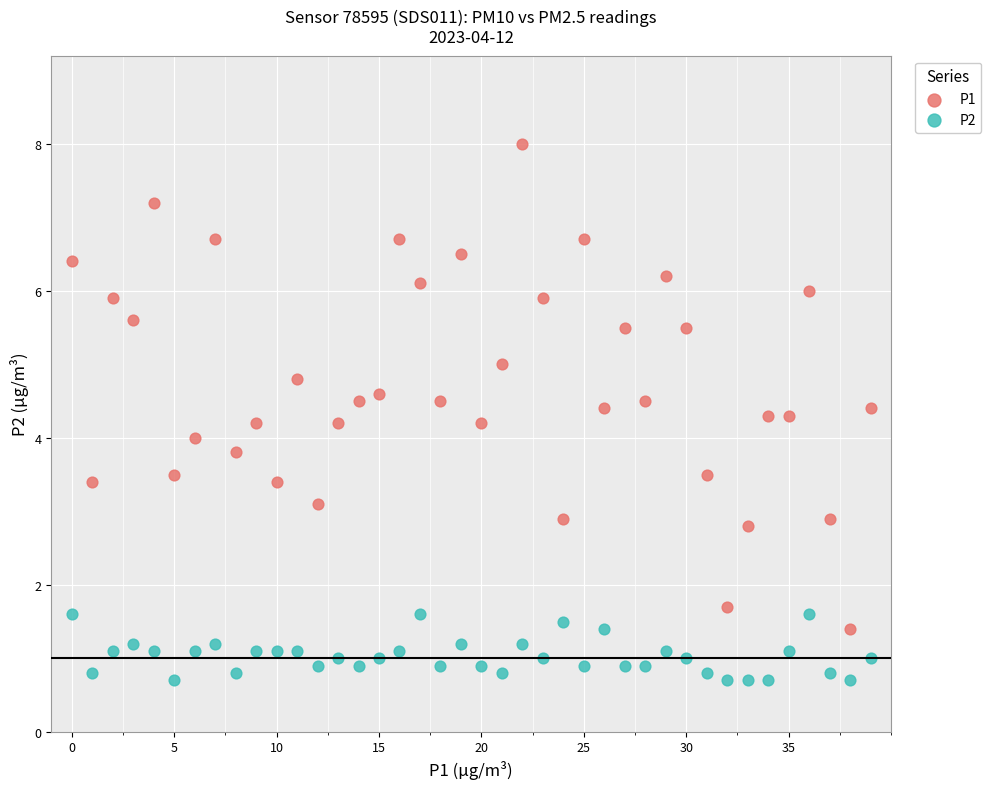

Which series reaches the minimum Y coordinate?

P2